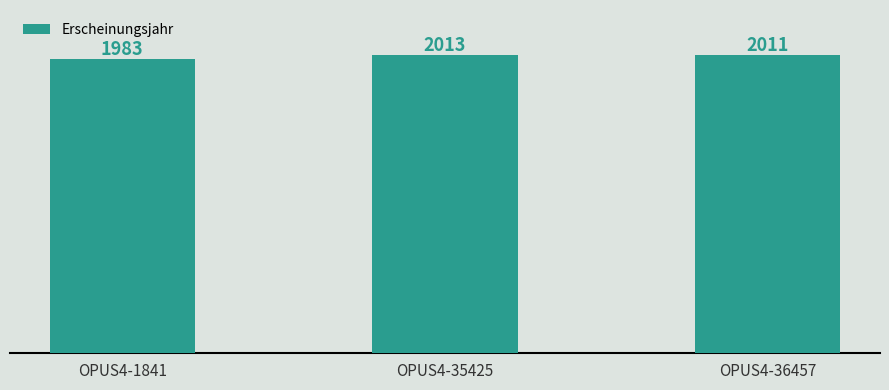

At which label does the data first exceed 2011?

OPUS4-35425